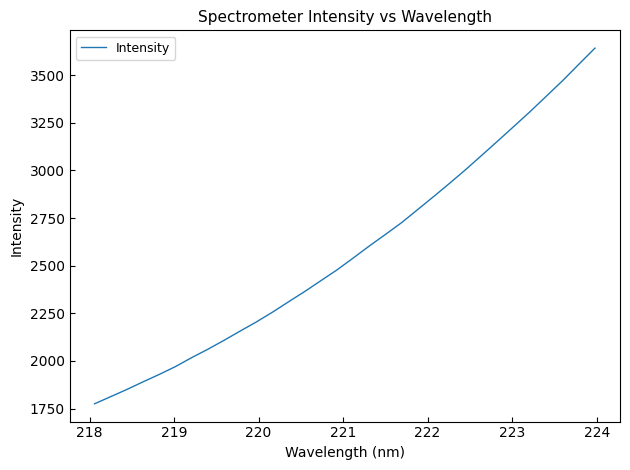

Is this an area chart (filled region under the line)?

No